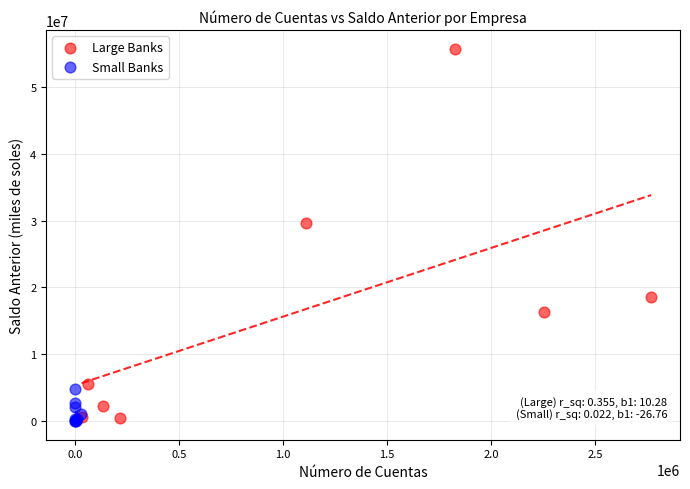

What are all the series names shown in the legend?

Large Banks, Small Banks